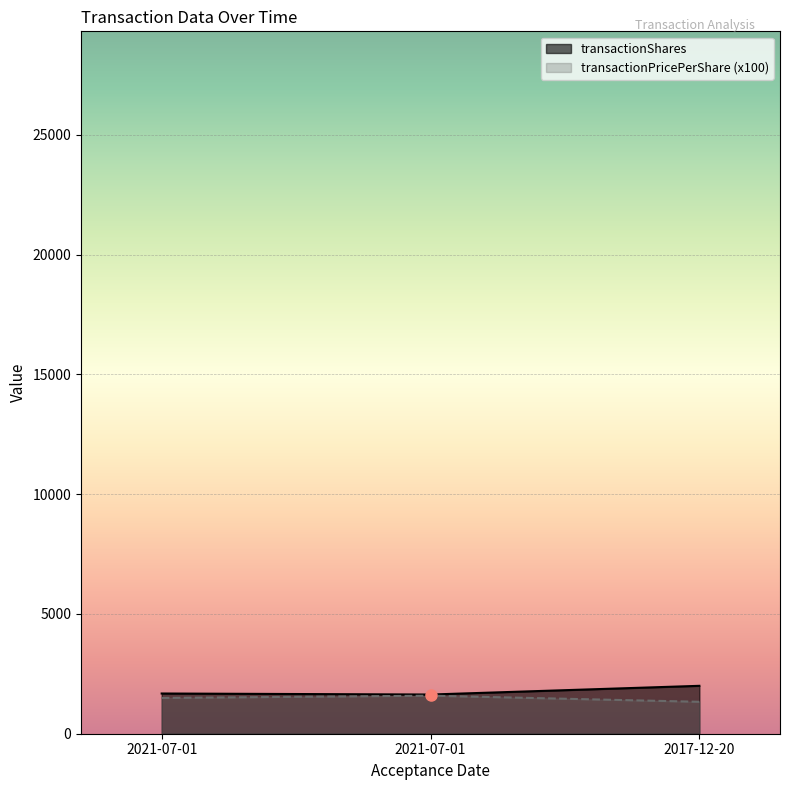

Which series has the largest total across all categories?

transactionShares